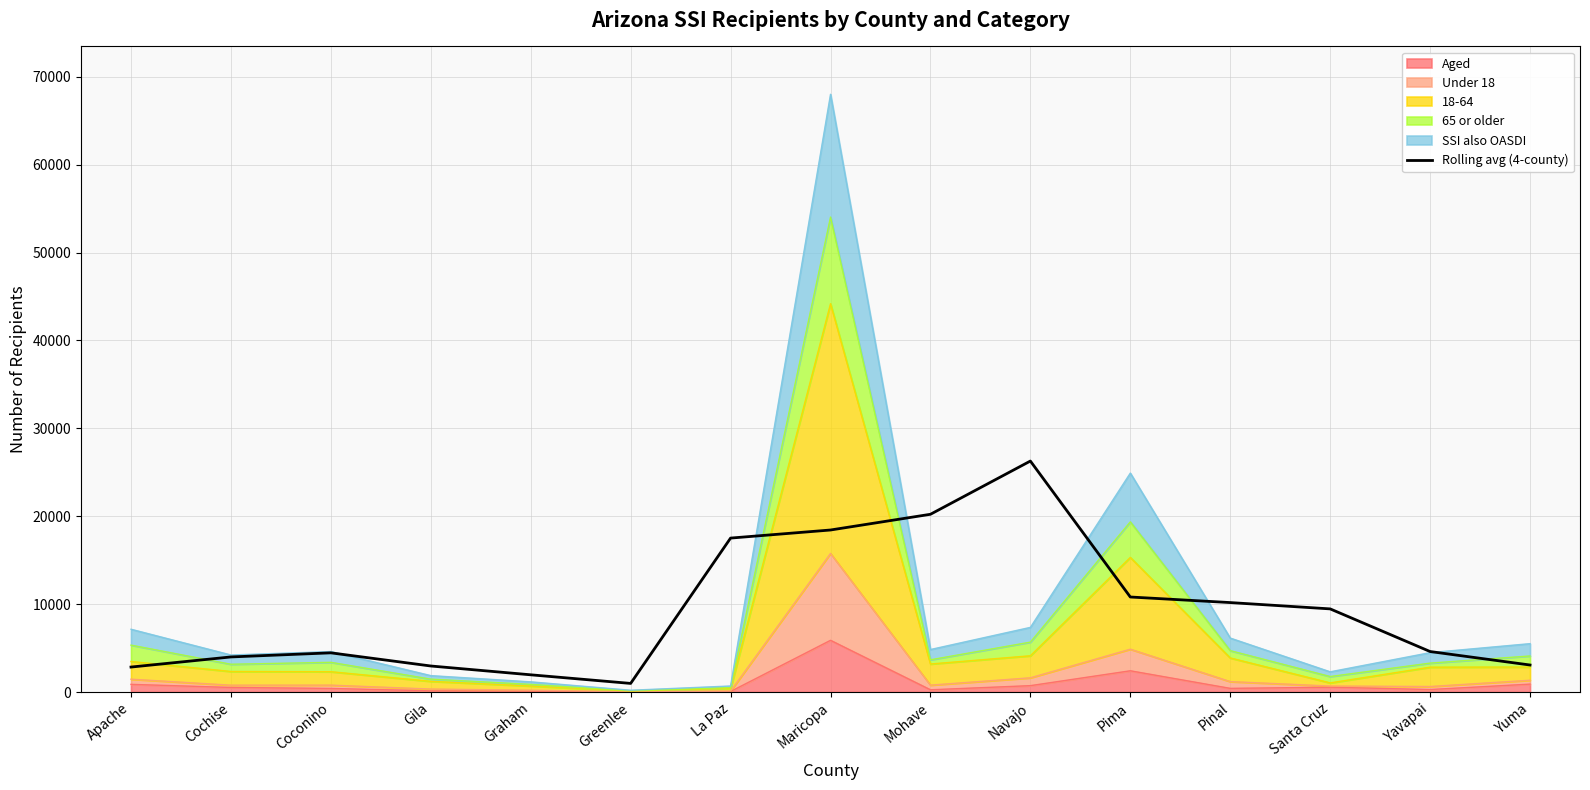

Reading right to left, what are all the values shown in this chart?

Yuma=3070.0	Yavapai=4604.0	Santa Cruz=9455.5	Pinal=10174.0	Pima=10808.0	Navajo=26274.8	Mohave=20218.8	Maricopa=18430.2	La Paz=17511.0	Greenlee=976.5	Graham=1956.2	Gila=2959.0	Coconino=4455.2	Cochise=3989.0	Apache=2838.2